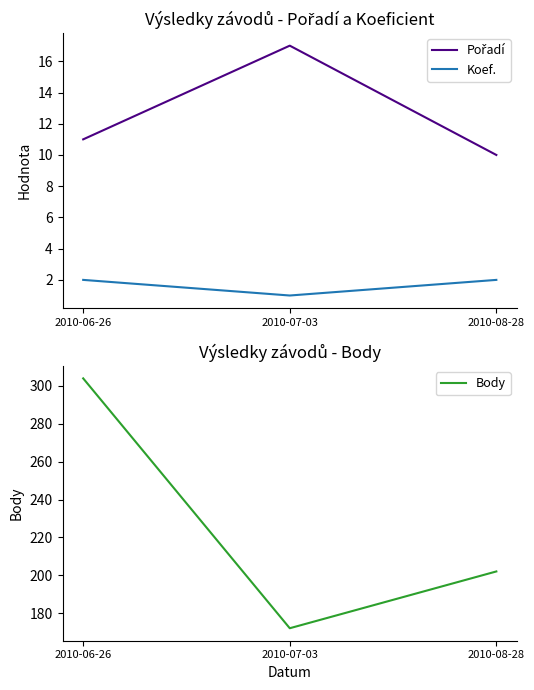

At which label is Body closest to 238?

2010-08-28